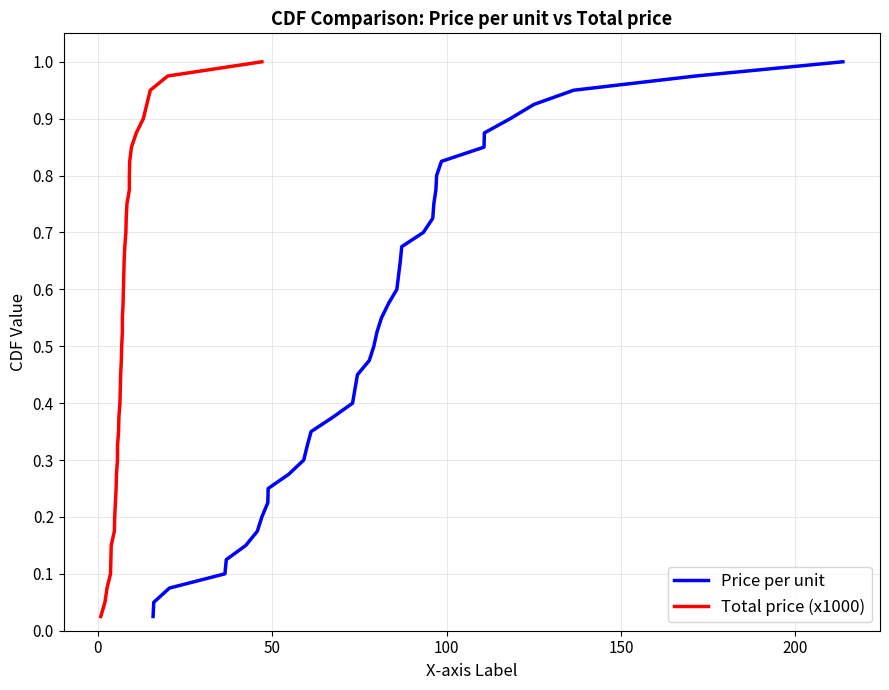

True or false: Total price (x1000) has more than 0 interior local peaks.

False